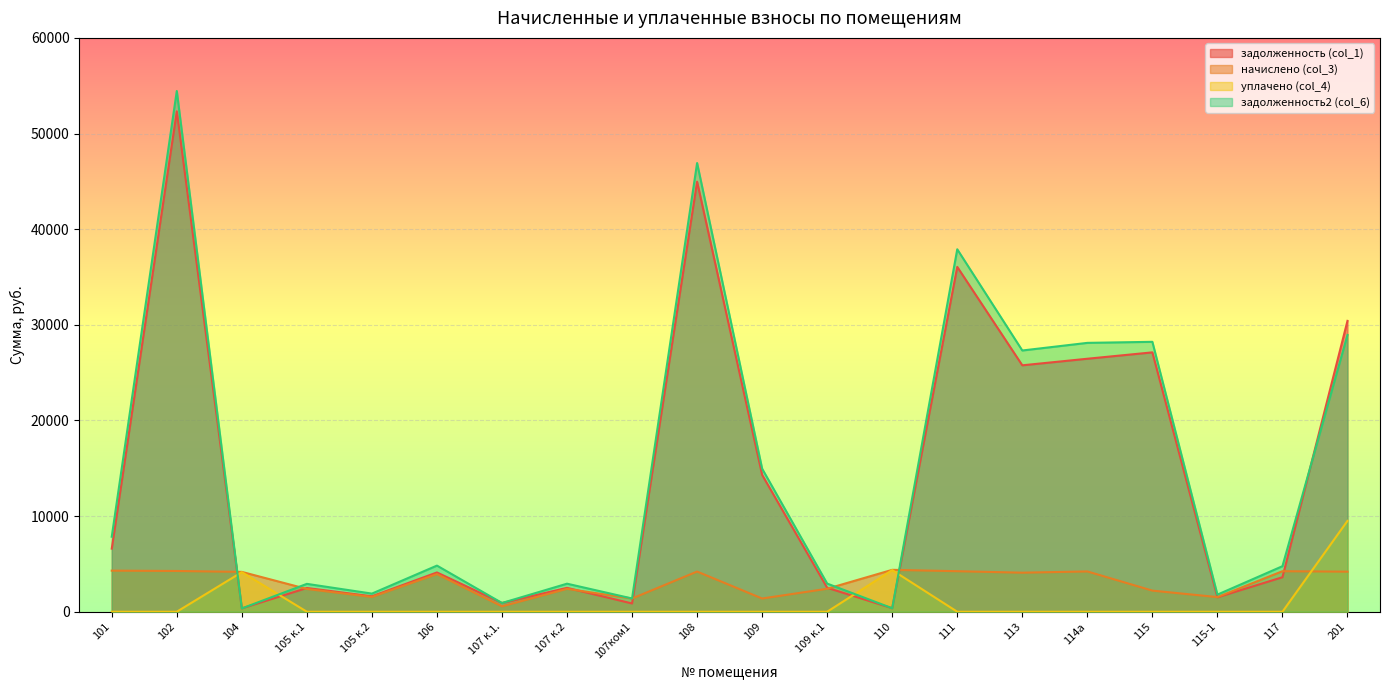

What are all the series names shown in the legend?

задолженность (col_1), начислено (col_3), уплачено (col_4), задолженность2 (col_6)